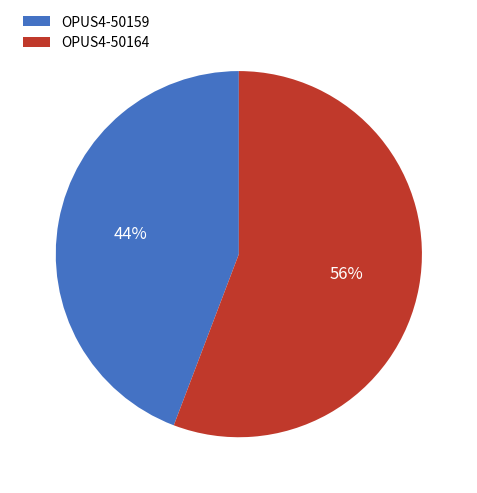

What is the majority slice?

OPUS4-50164